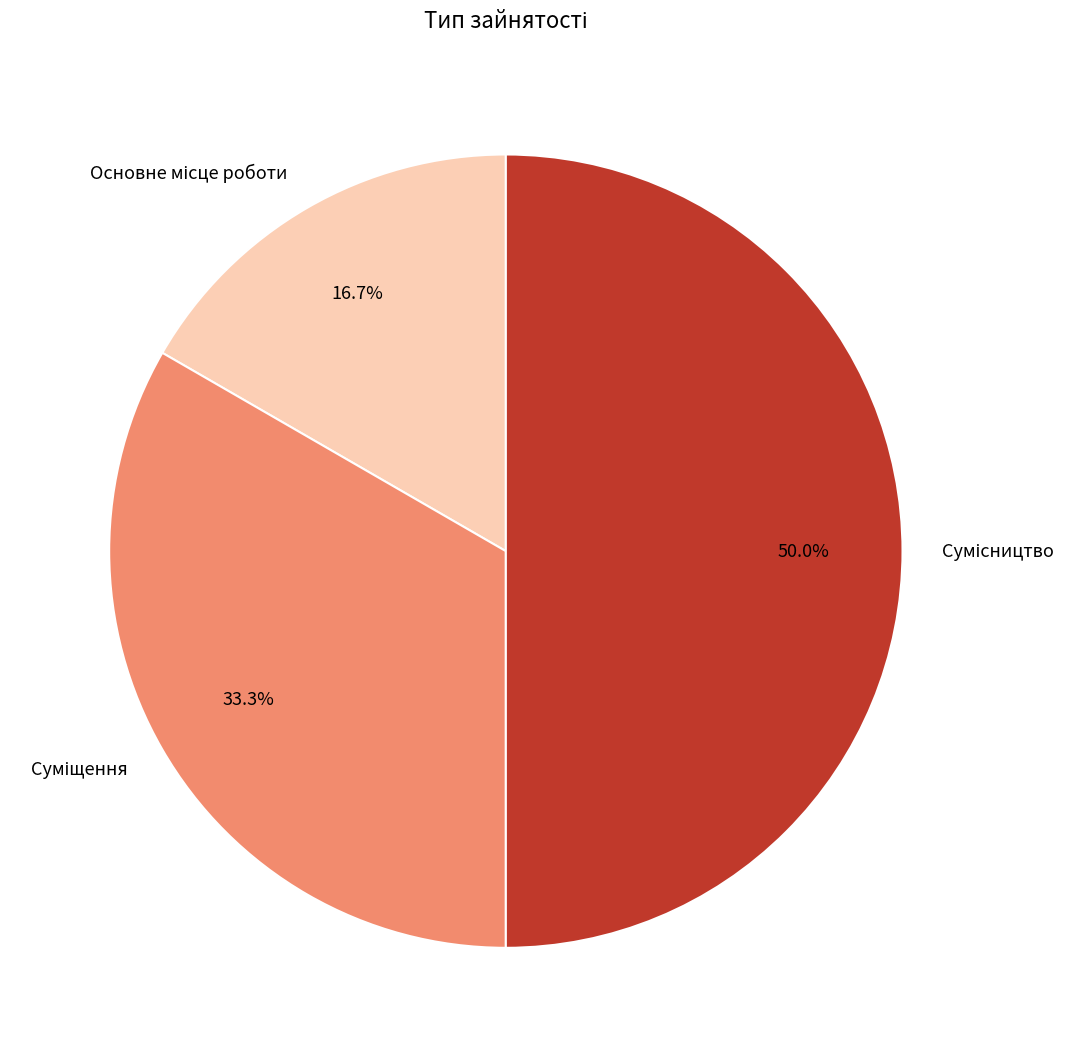

How many segments does this pie chart have?

3